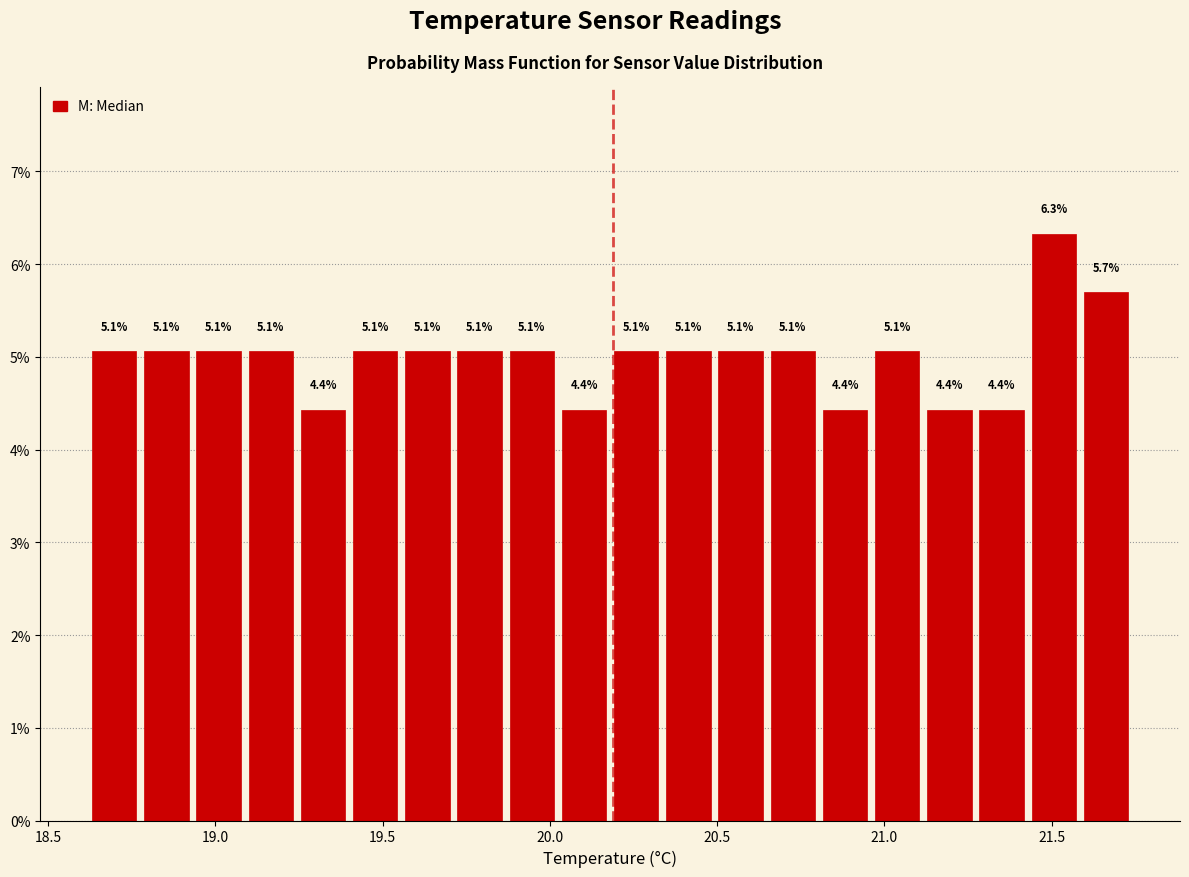

Around what value on the x-axis is the tallest bar? Give the approximate position of its centre, as read against the axis.

21.50